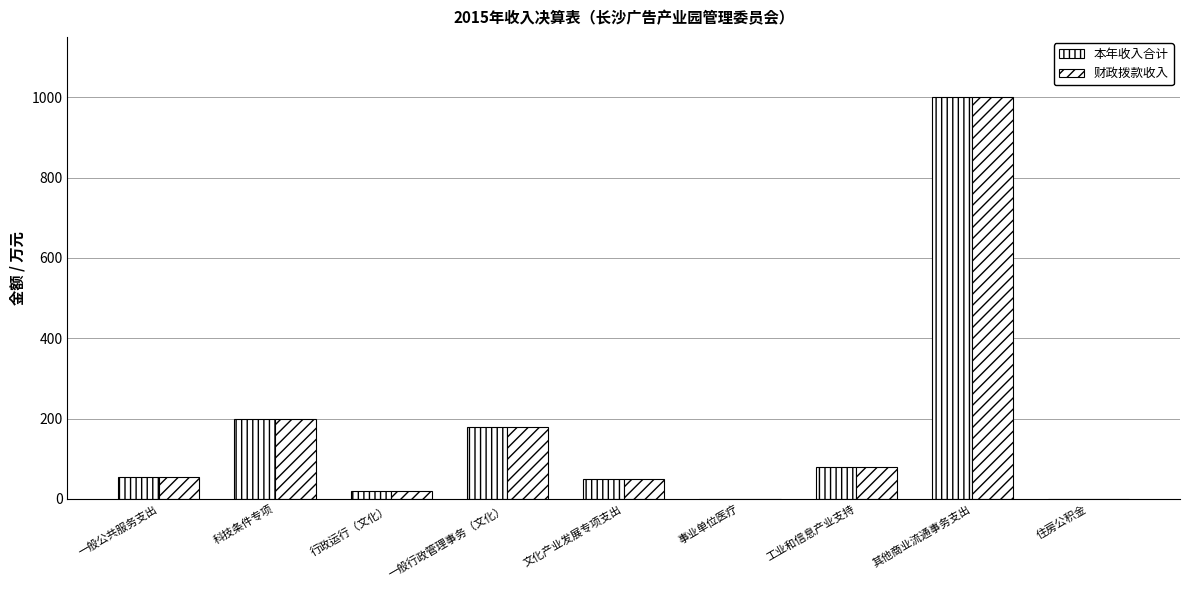

What is the lowest value of the 财政拨款收入 series?

0.1